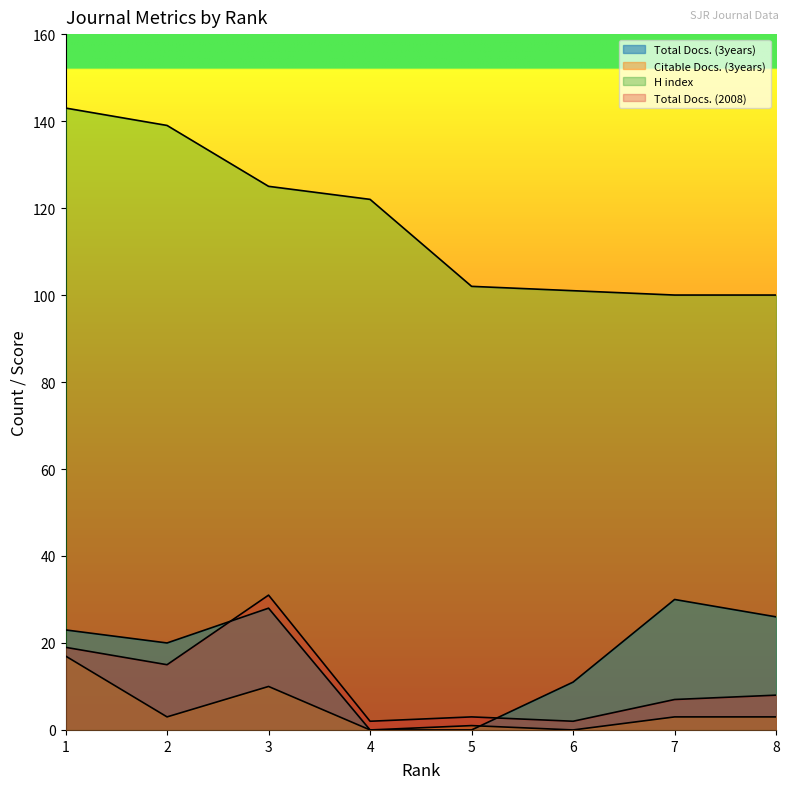

Reading right to left, transcribe all the data shown in this chart.

Total Docs. (3years): 8=26	7=30	6=11	5=0	4=0	3=28	2=20	1=23
Citable Docs. (3years): 8=3	7=3	6=0	5=1	4=0	3=10	2=3	1=17
H index: 8=100	7=100	6=101	5=102	4=122	3=125	2=139	1=143
Total Docs. (2008): 8=8	7=7	6=2	5=3	4=2	3=31	2=15	1=19